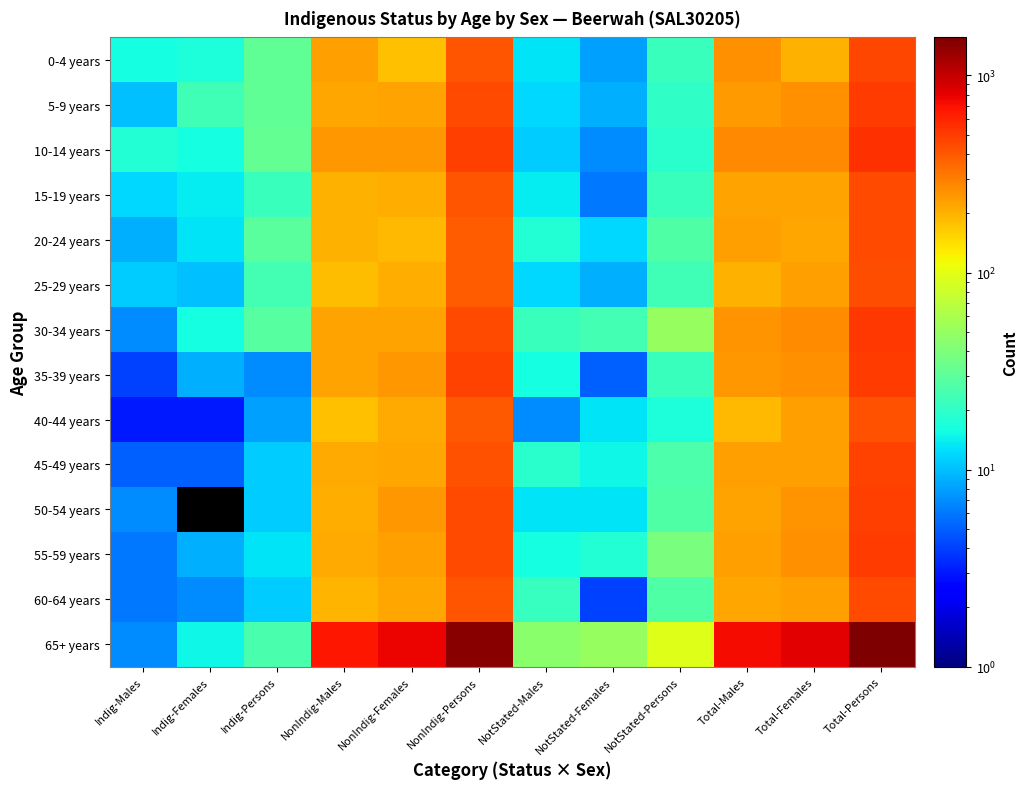

Count the number of categories in the chart.

12